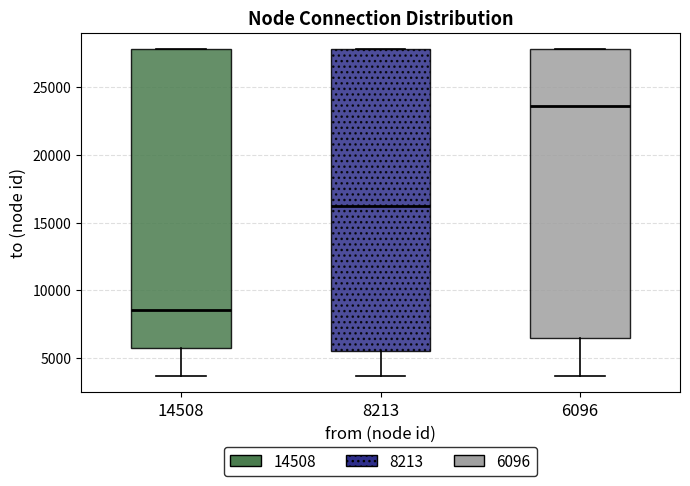

Reading left to right, read every box against the y-axis: the position of its median line, the range the box covers, and the ends of its whiskers. The values are not printed on the chart, so give them approximately, as read against the axis.

14508: median 8500, box 6000 to 28000, whiskers 3500 to 28000
8213: median 16000, box 5500 to 28000, whiskers 3500 to 28000
6096: median 23500, box 6500 to 28000, whiskers 3500 to 28000